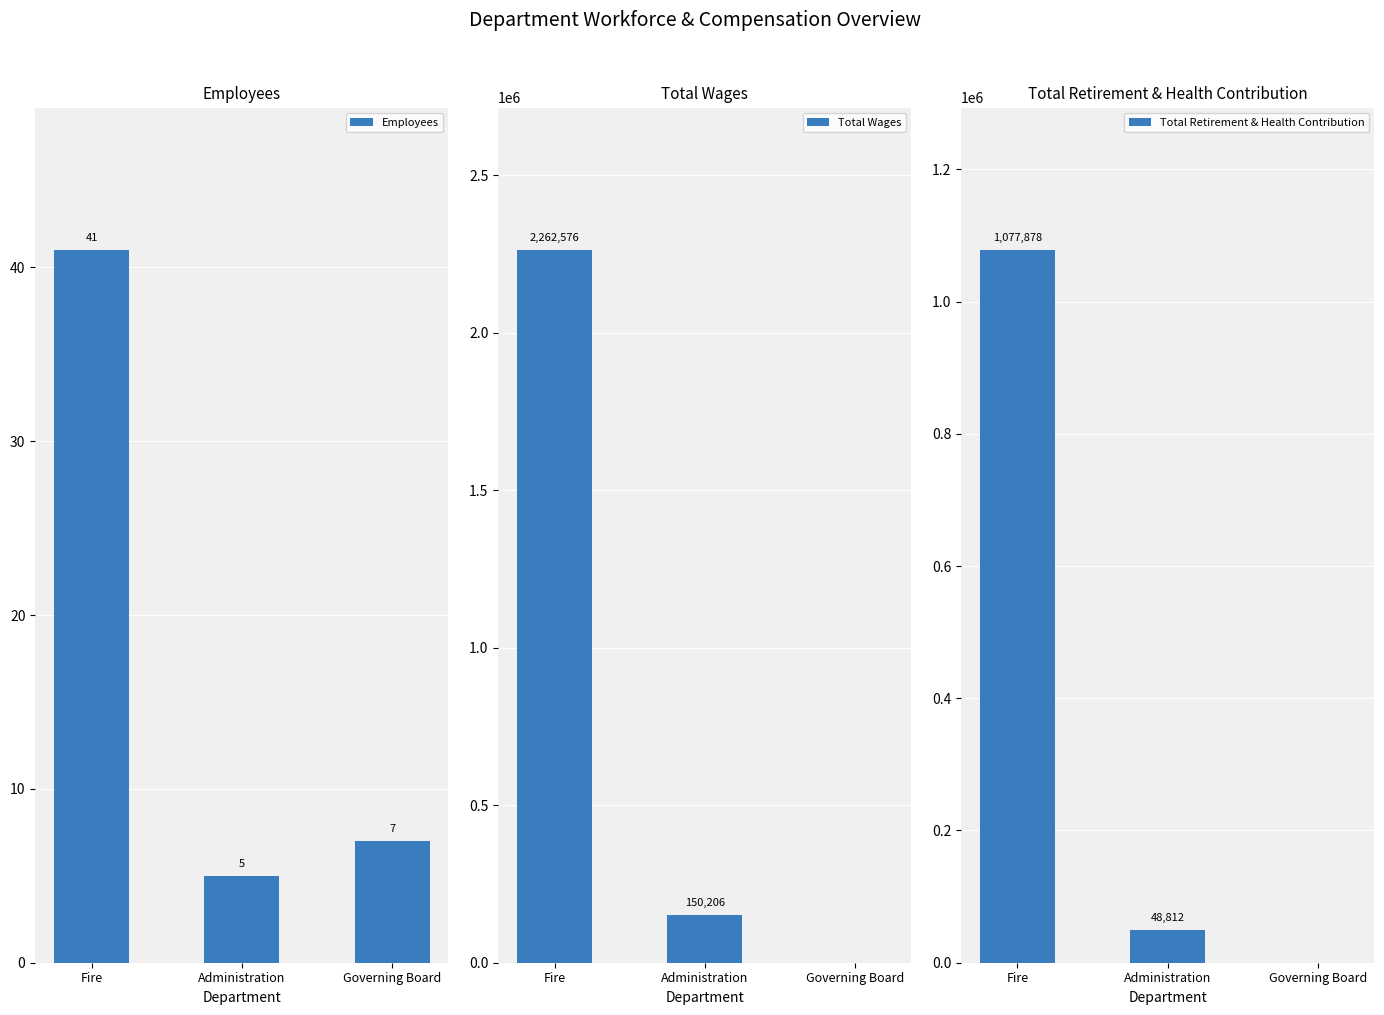

The value of Total Wages at Governing Board is 0.0. True or false?

True